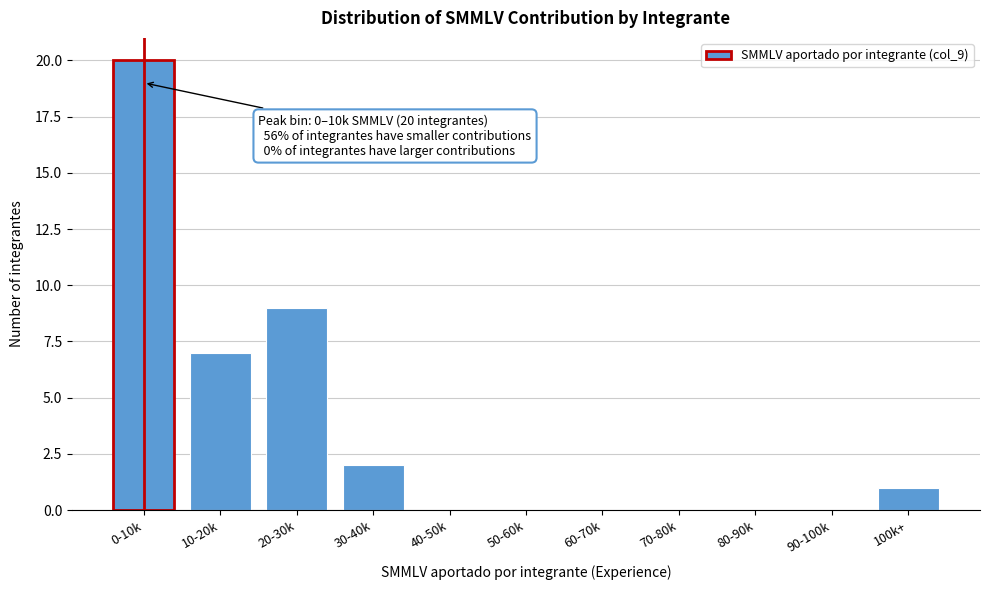

Reading left to right, extract all data points from this chart.

0-10k=20	10-20k=7	20-30k=9	30-40k=2	40-50k=0	50-60k=0	60-70k=0	70-80k=0	80-90k=0	90-100k=0	100k+=1